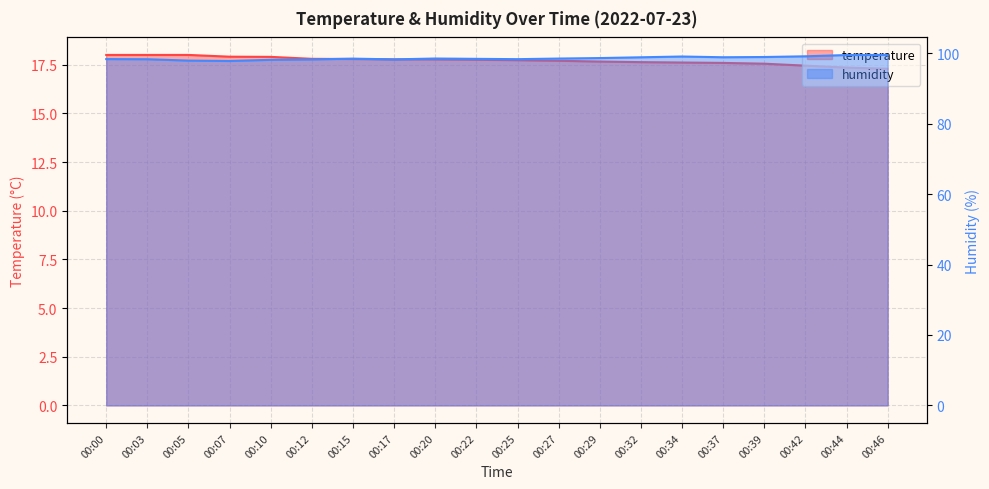

List the labels in order of humidity value, smallest first.

00:07, 00:05, 00:10, 00:12, 00:17, 00:03, 00:25, 00:00, 00:22, 00:15, 00:27, 00:20, 00:29, 00:32, 00:37, 00:39, 00:34, 00:42, 00:44, 00:46